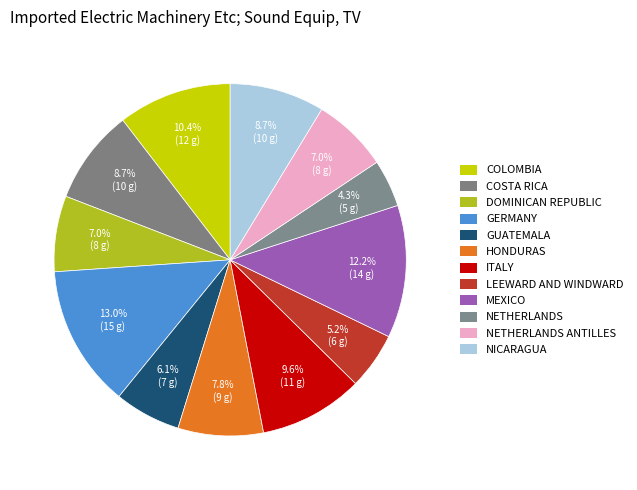

Which category has the biggest portion of the pie?

GERMANY